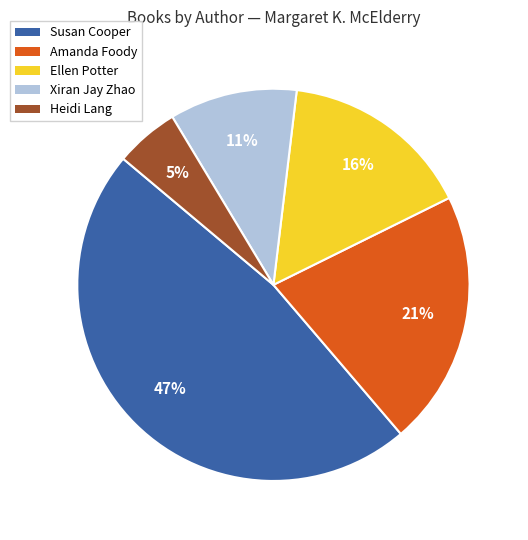

To the nearest percent, what is the difference between the largest and smallest slice percentages?

42%